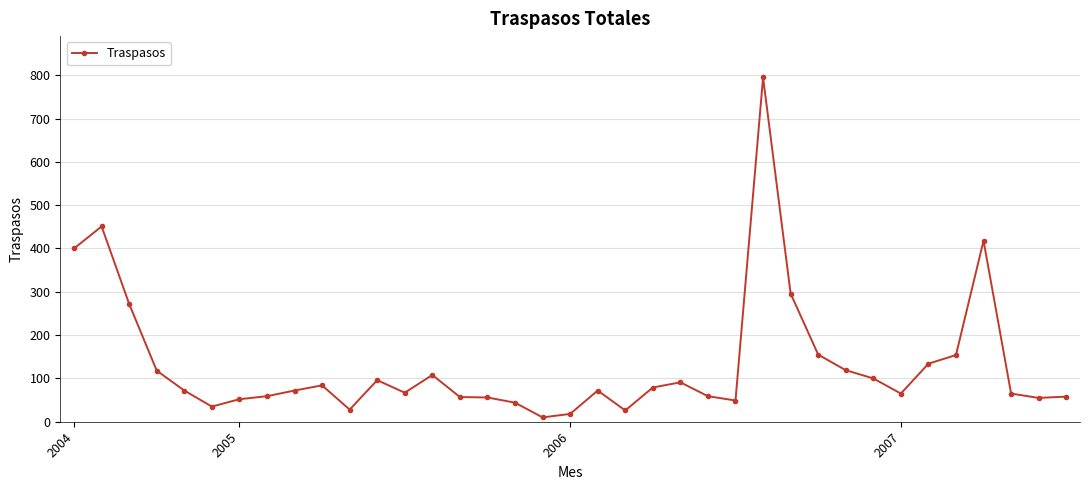

How many series are shown in this chart?

1